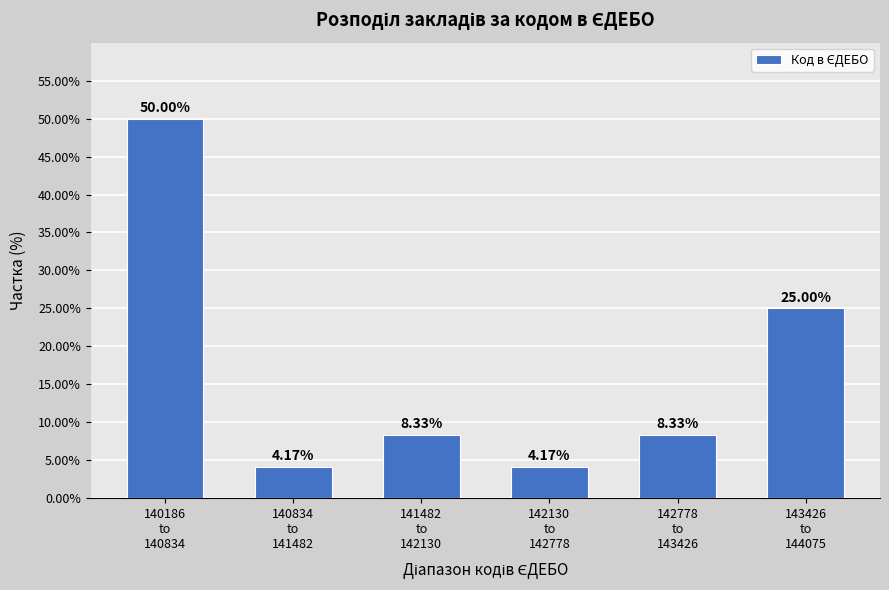

What is the difference between the second highest and second lowest values?

20.8